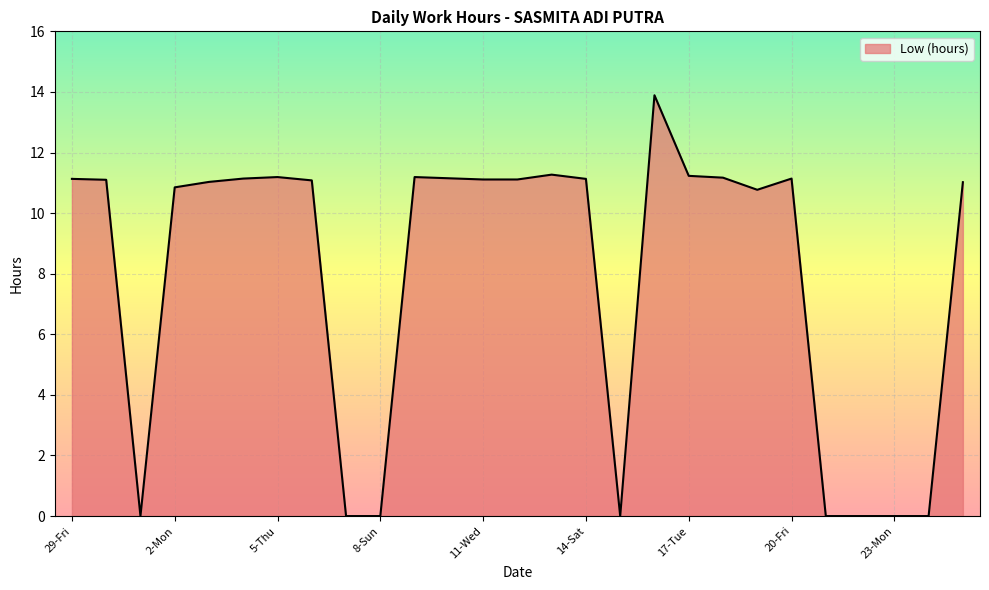

What is the greatest value displayed?

13.9